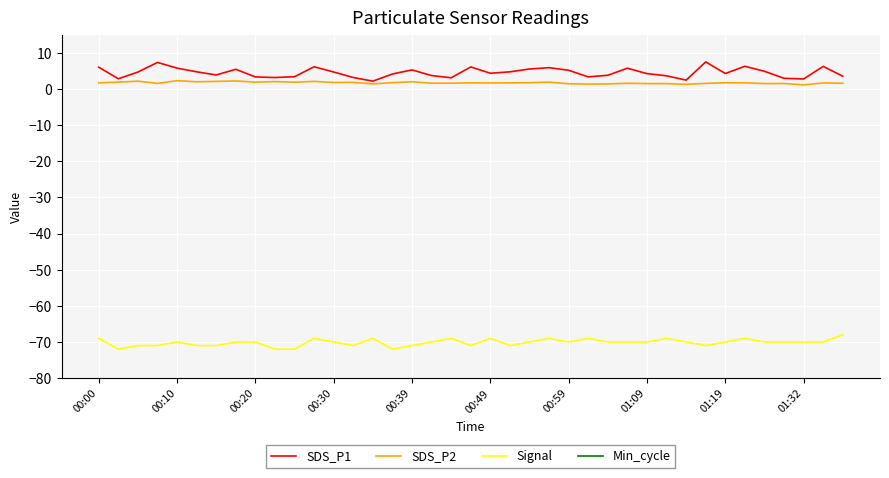

The Signal series shows -114.8 at 00:10. True or false?

False